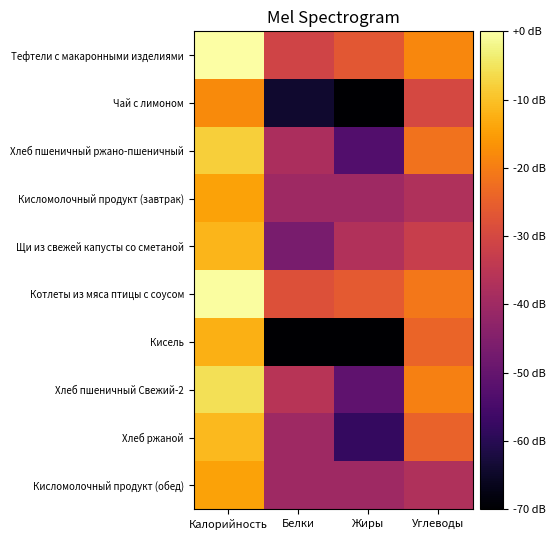

What is the difference between the highest and lowest values at Жиры?

53.9